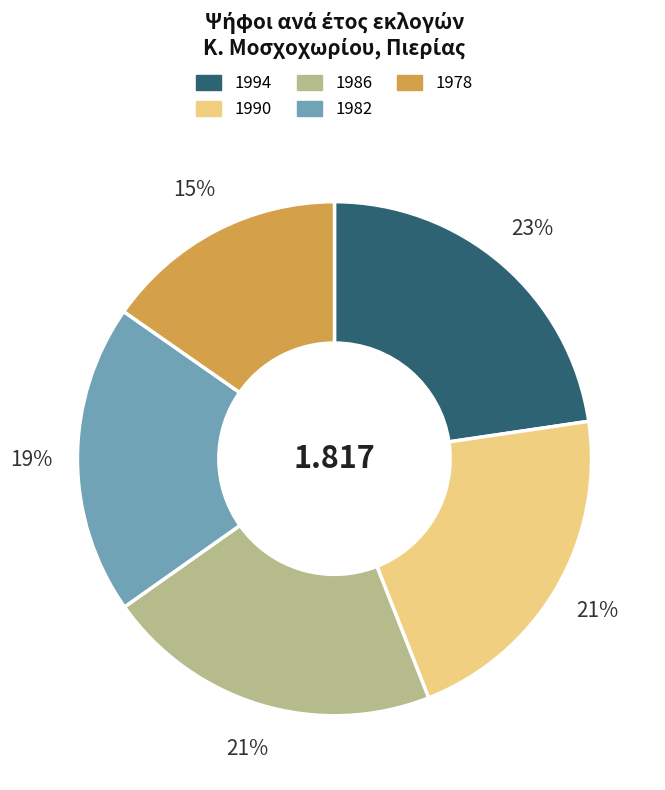

Does 1982 represent more than half of the total?

No